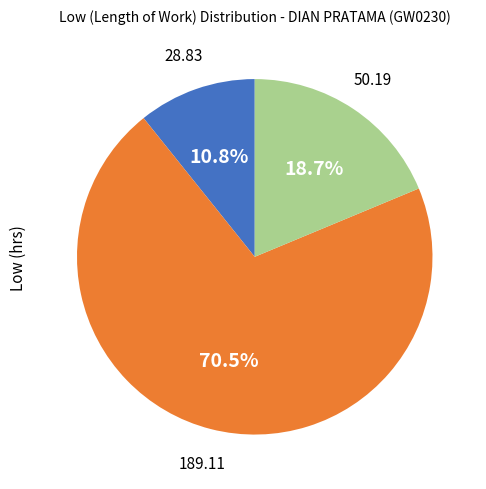

Does any single category account for the majority?

Yes